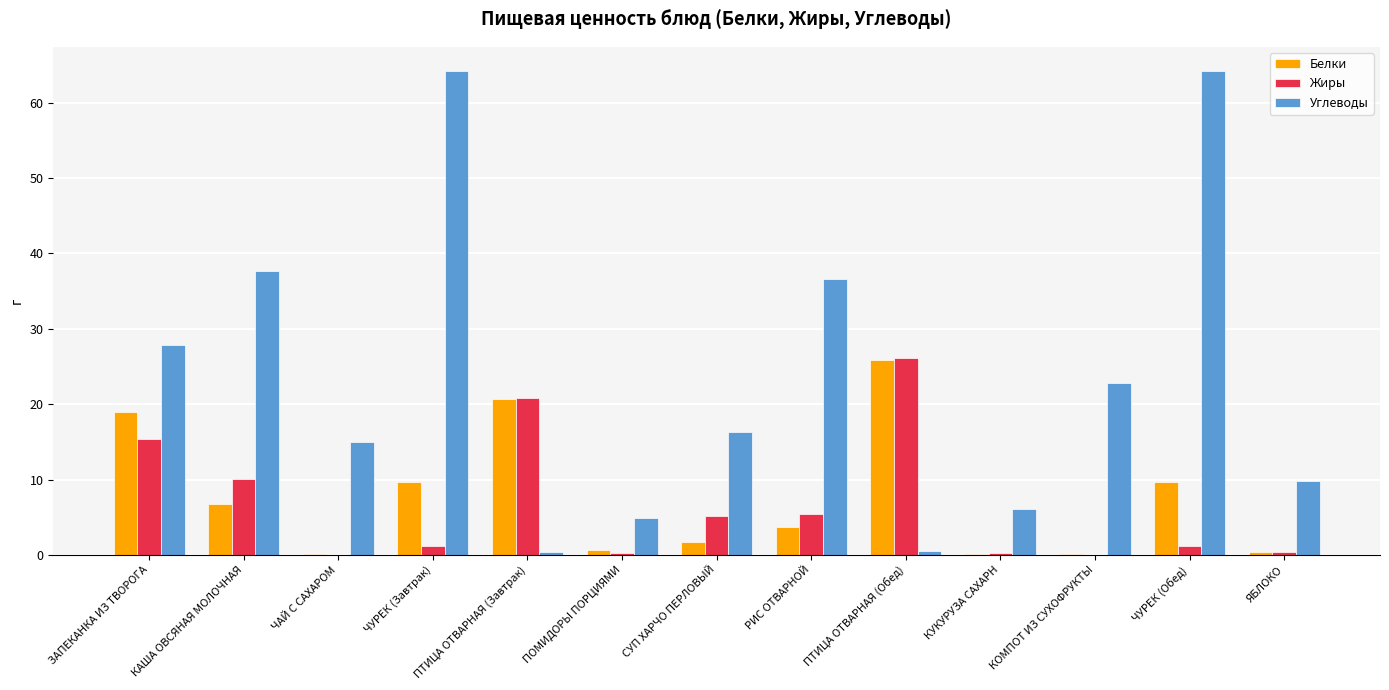

Which series has the largest total across all categories?

Углеводы